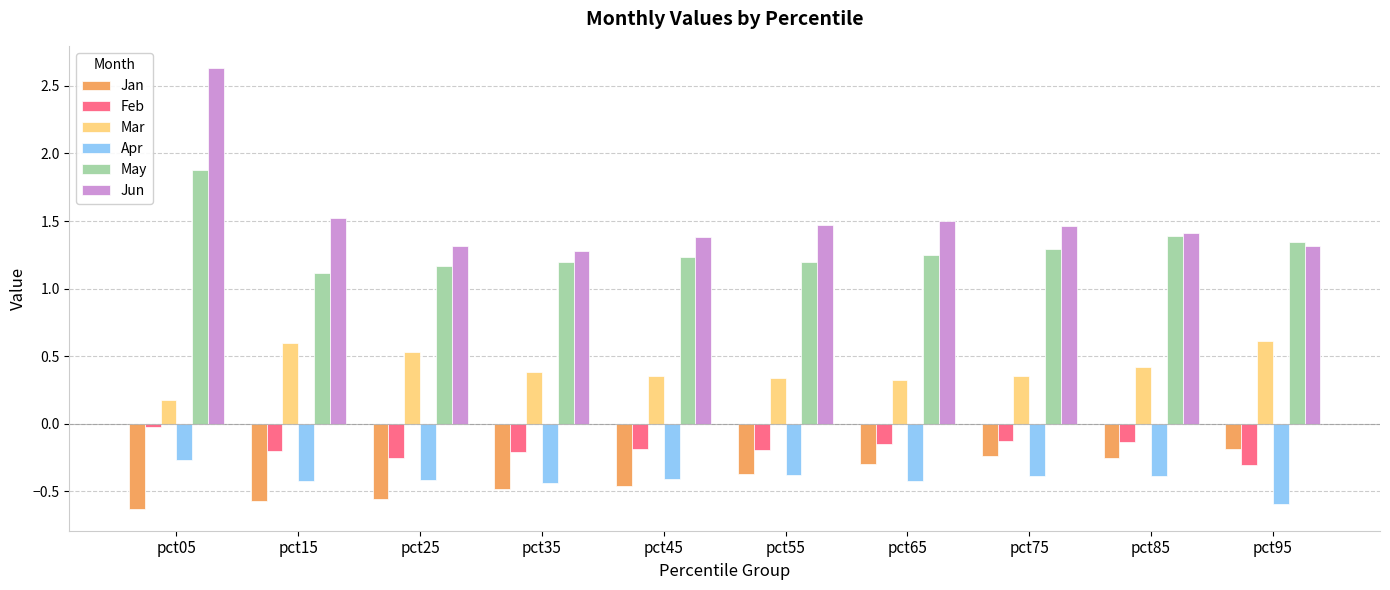

Is the value of Mar at pct45 greater than the value of Jun at pct45?

No